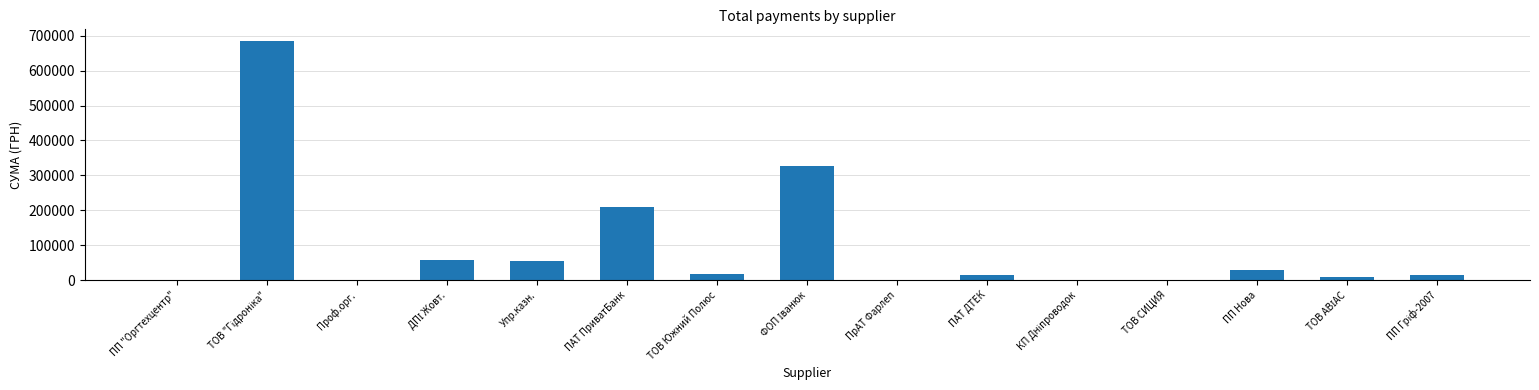

What is the sum of all values?

1426680.5